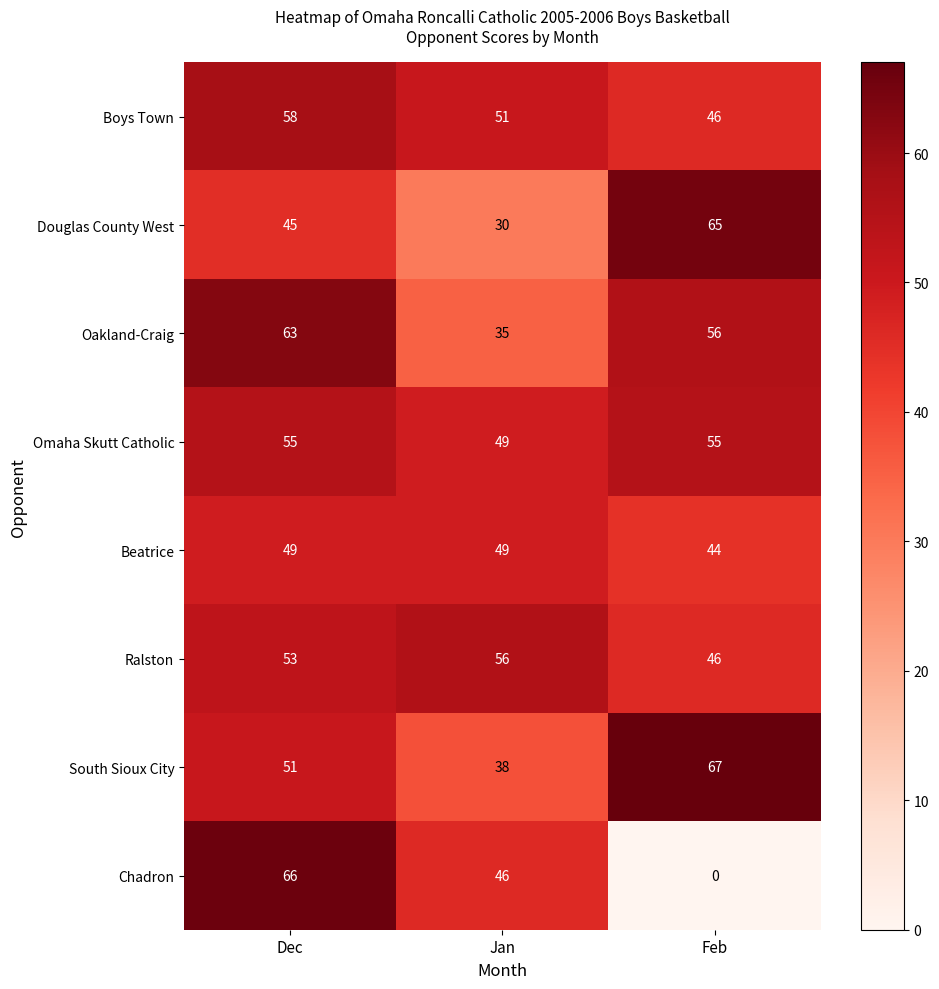

What is the difference between the maximum and minimum values in the Chadron series?

66